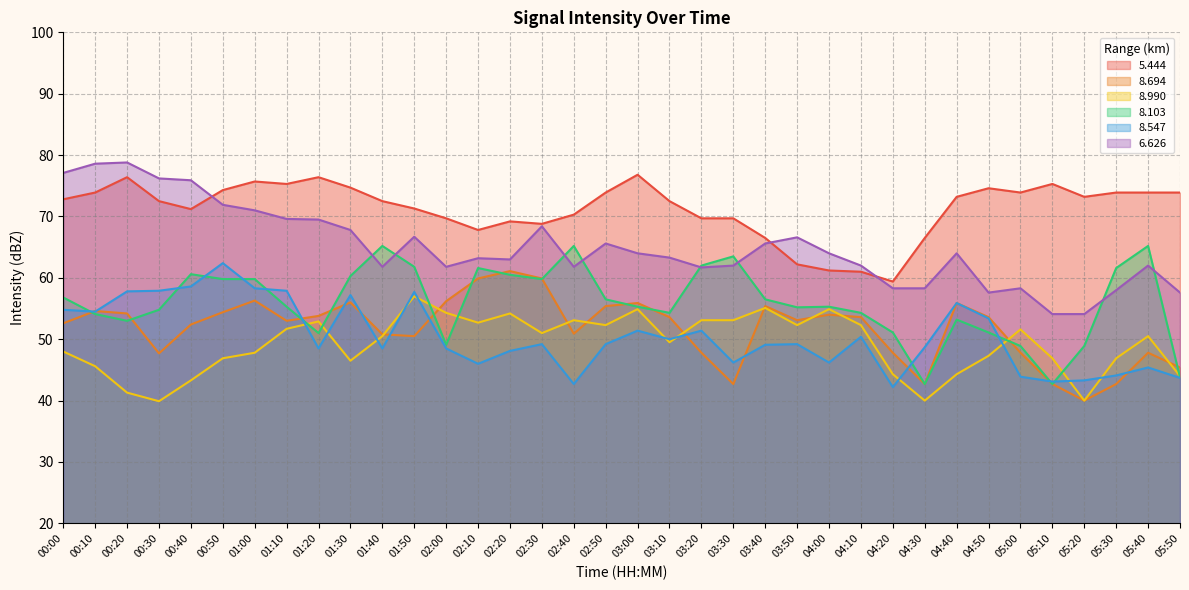

What is the sum of the   6.626 values at 05:30 and 00:30?

134.2